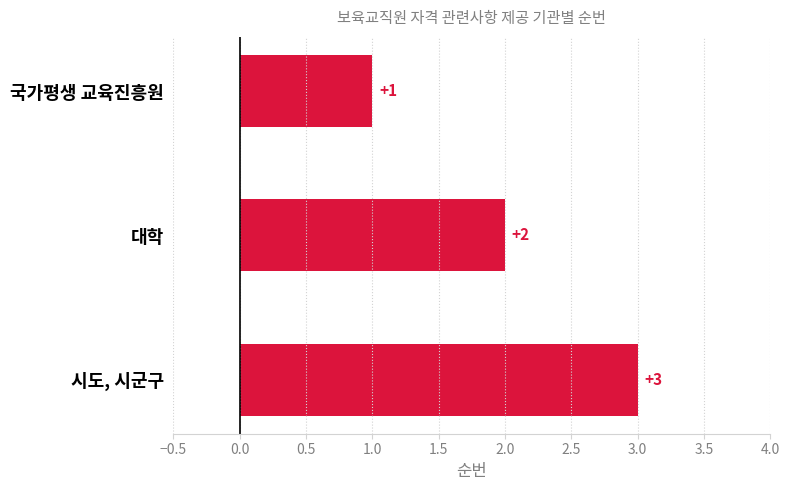

At which category does the chart reach its peak across all series?

시도, 시군구